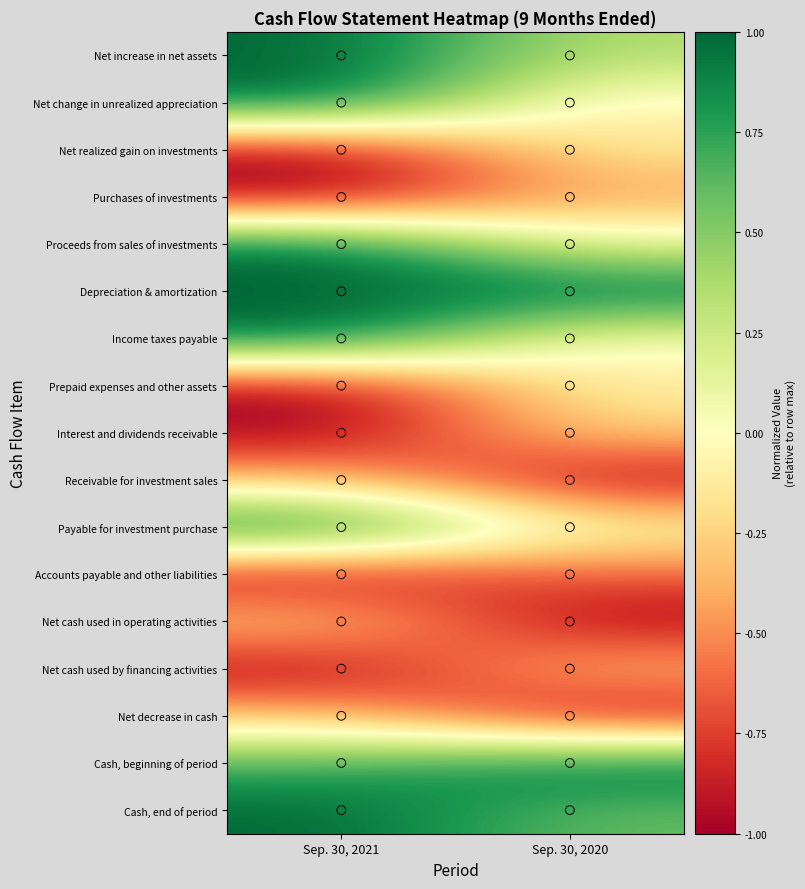

Count the number of data series in this chart.

17